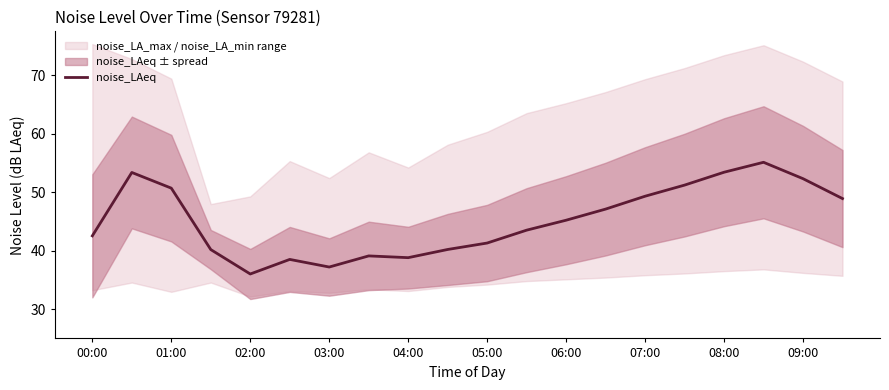

The value of noise_LAeq at 03:00 is 9.0. True or false?

False